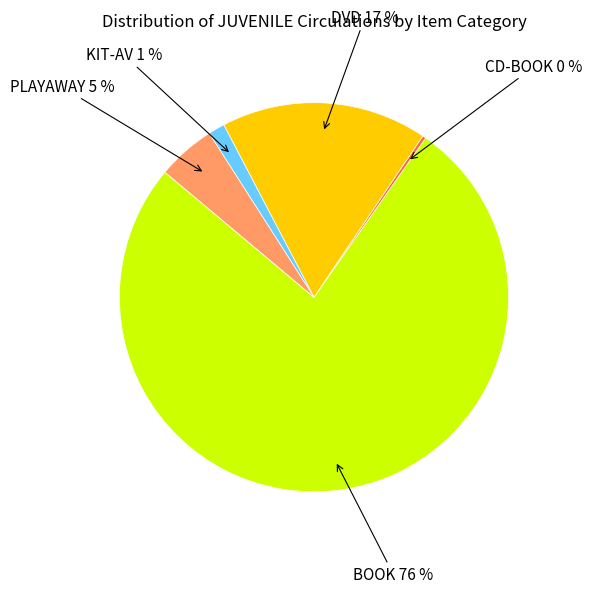

Between BOOK and DVD, which is larger?

BOOK